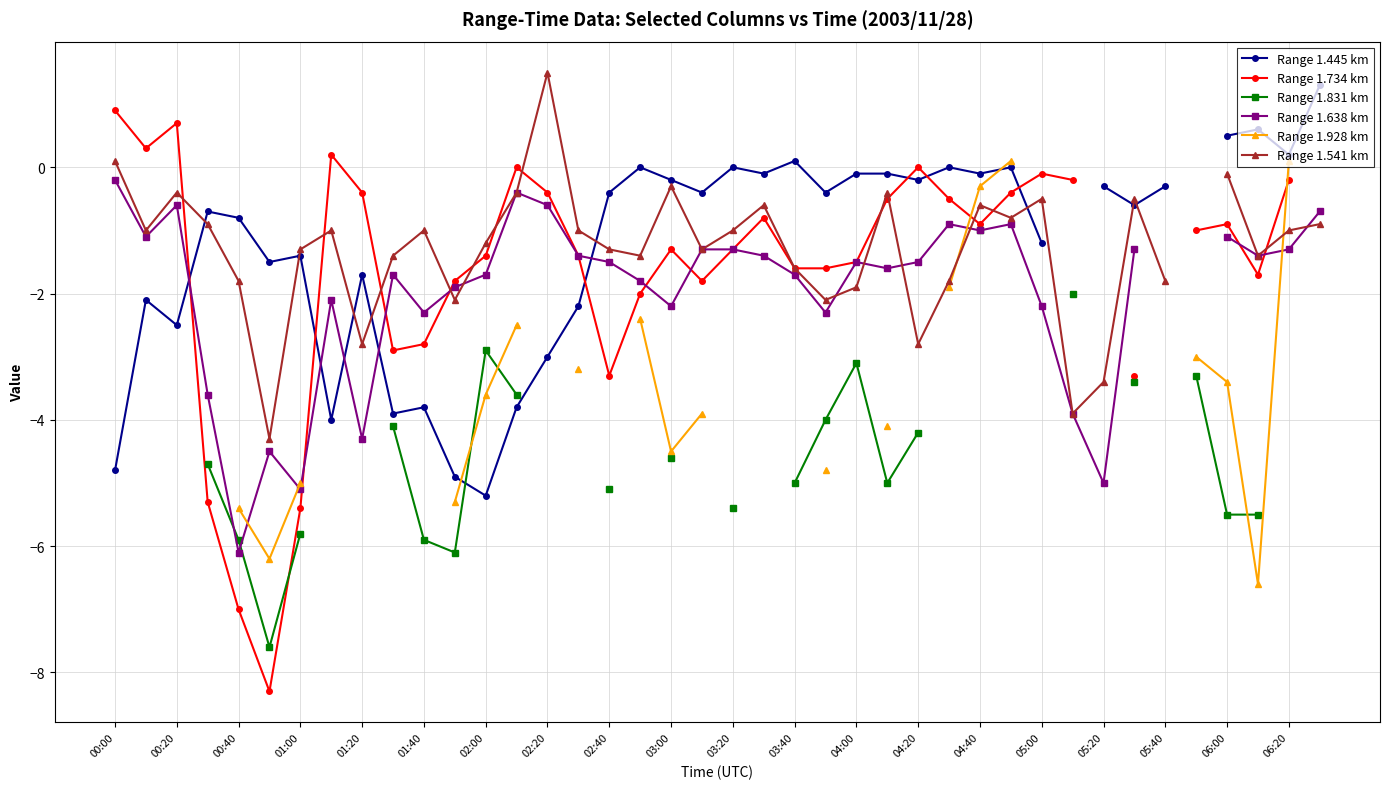

At which category is the sum across all series the highest?

04:40